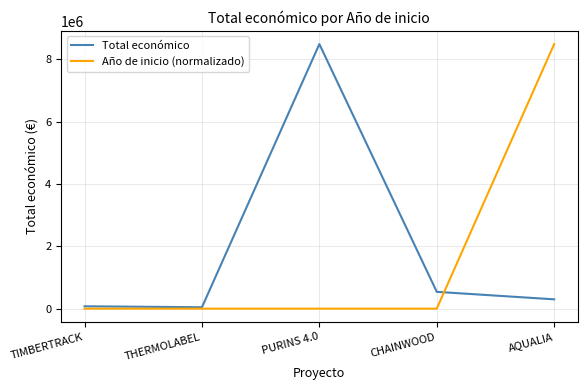

What is the average value of the Año de inicio (normalizado) series?

1697000